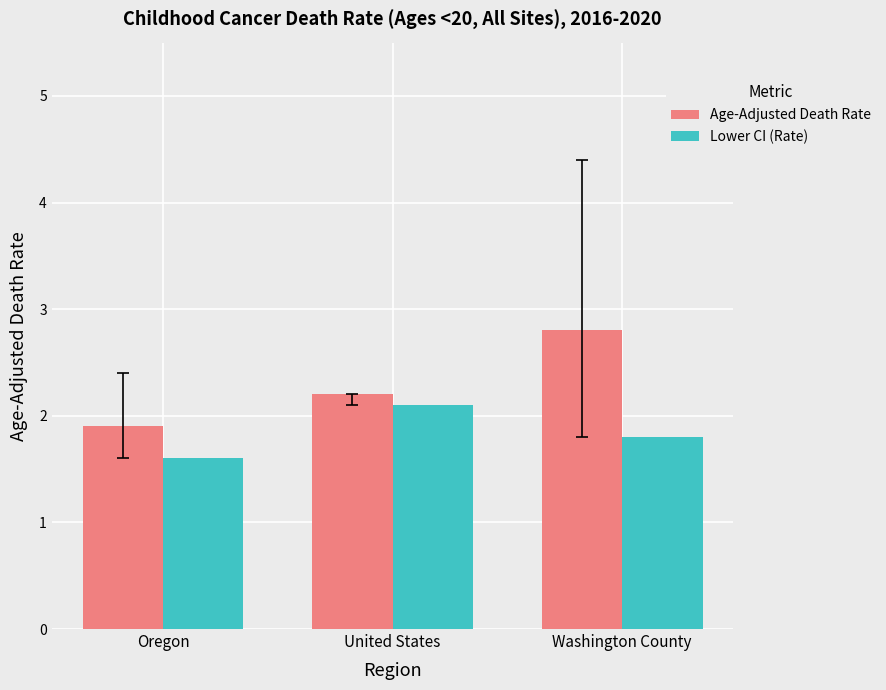

What is the label of the 3rd bar from the left?

Washington County